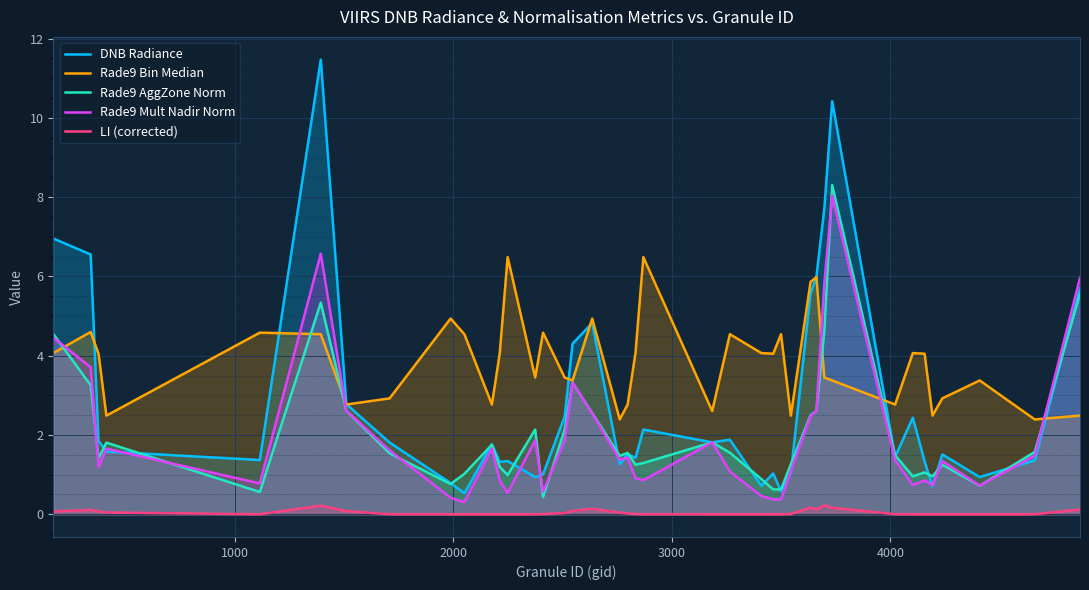

Which series has the largest total across all categories?

Rade9 Bin Median